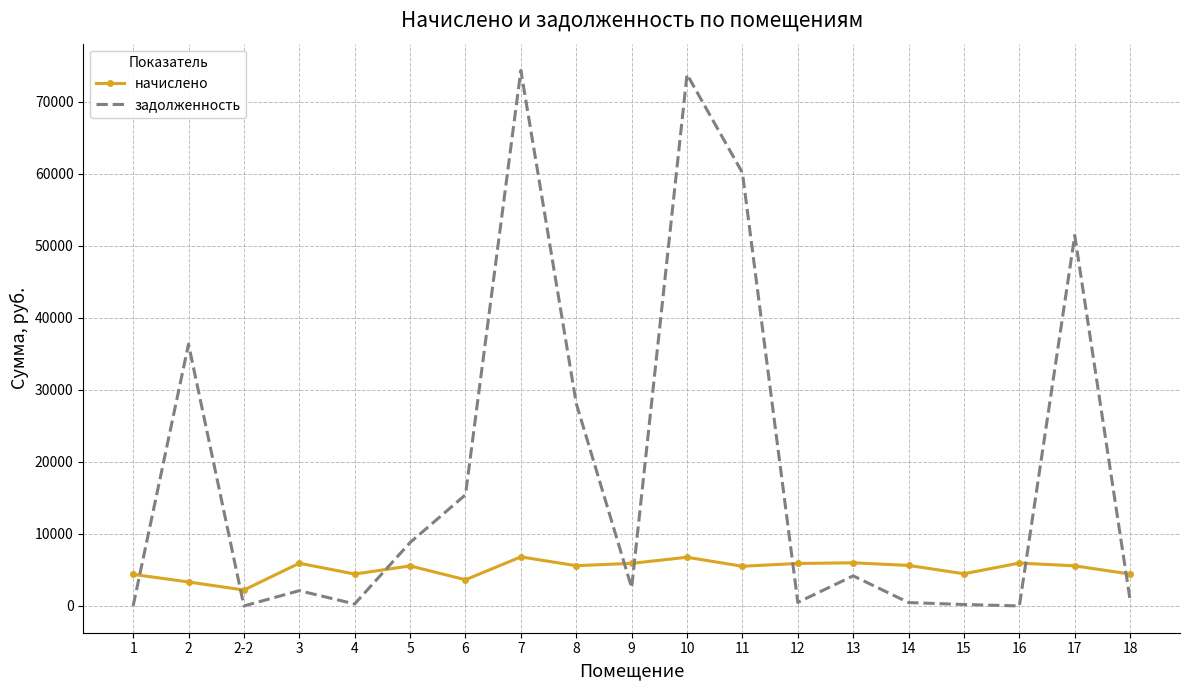

Which series has the widest spread of values?

задолженность